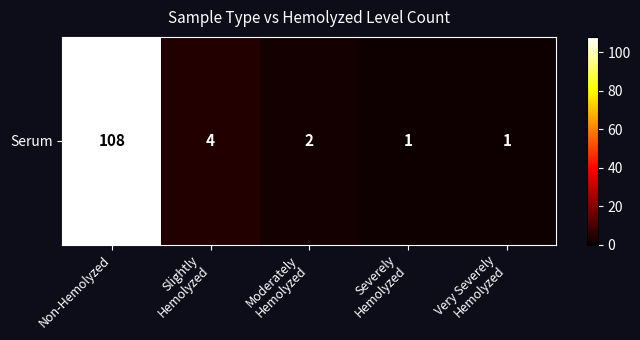

List the labels in order of value, largest first.

Non-Hemolyzed, Slightly
Hemolyzed, Moderately
Hemolyzed, Severely
Hemolyzed, Very Severely
Hemolyzed